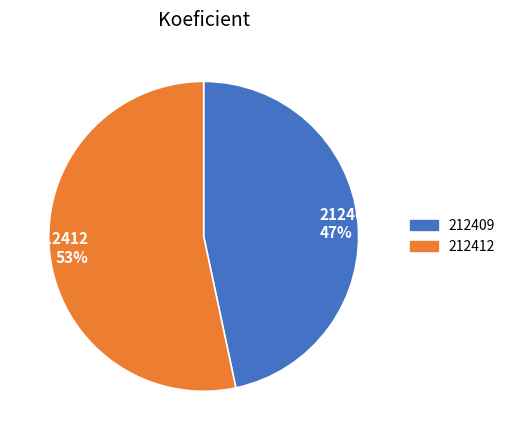

Which has a higher value, 212412 or 212409?

212412